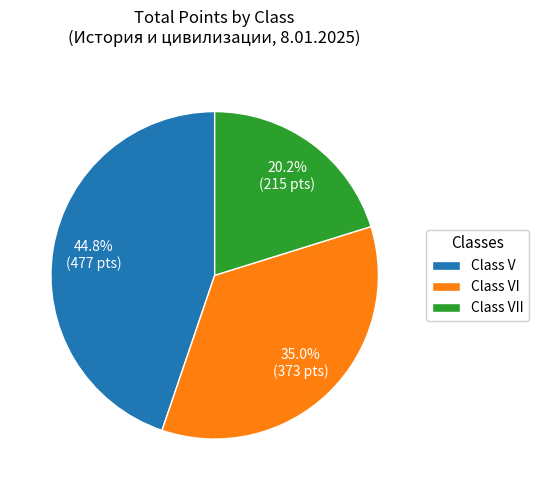

Which slice is the smallest?

Class VII